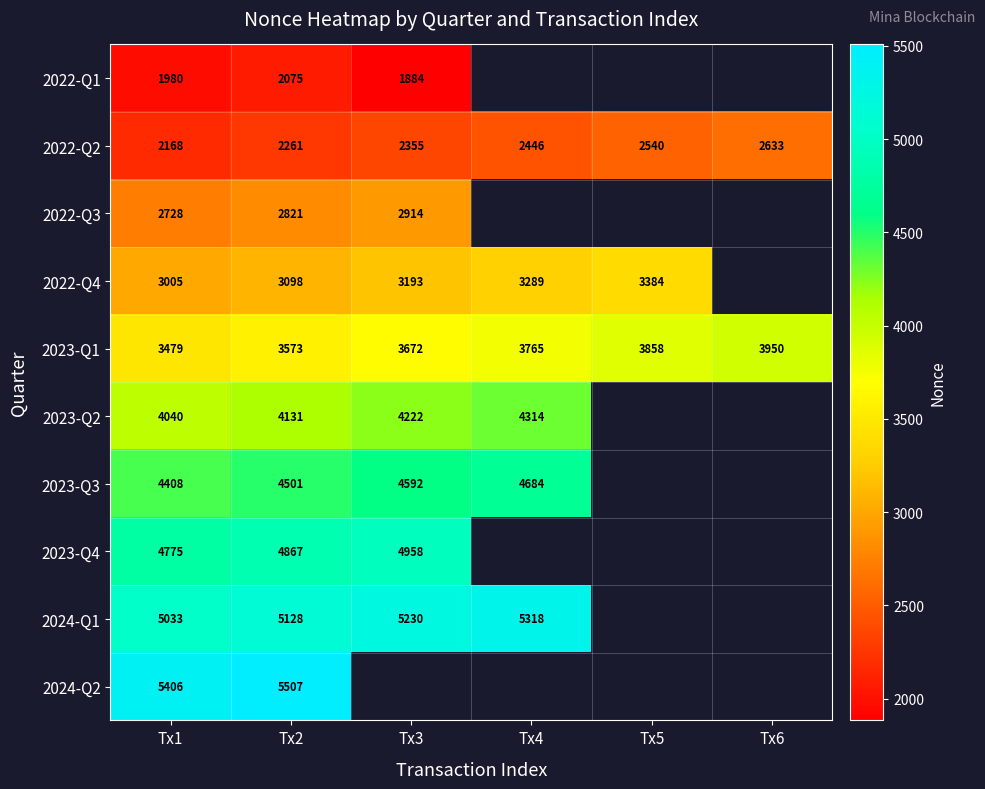

The value of 2023-Q4 at Tx2 is 4867. True or false?

True